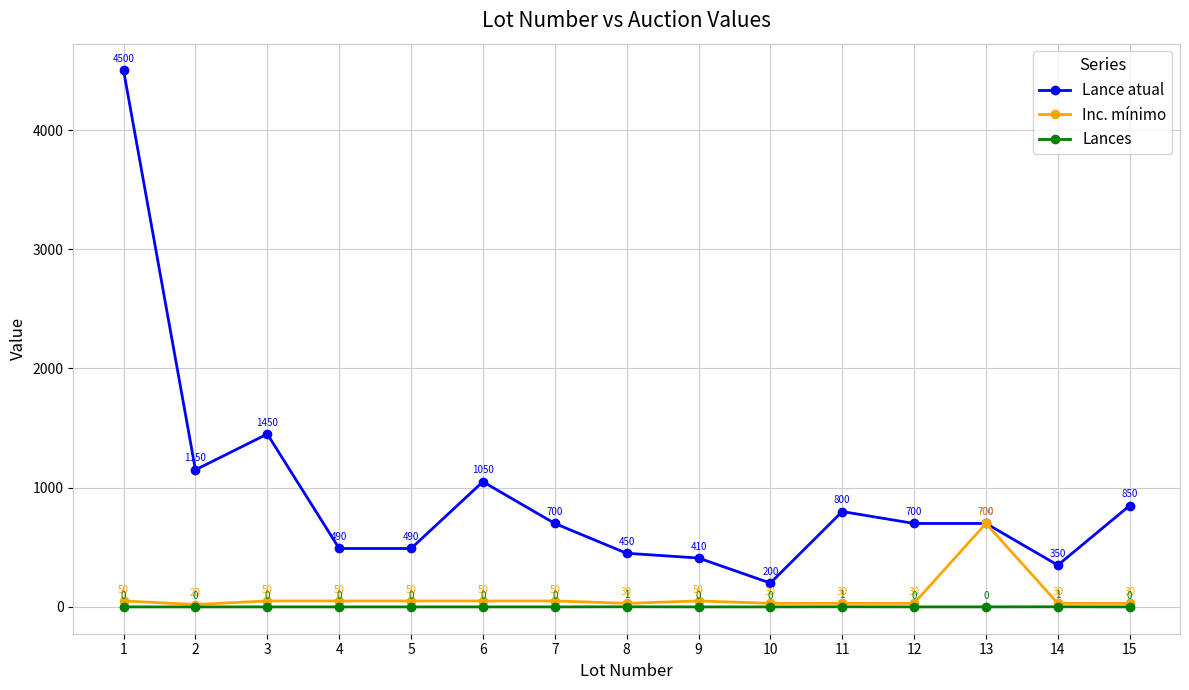

Read the Inc. mínimo value at 5.

50